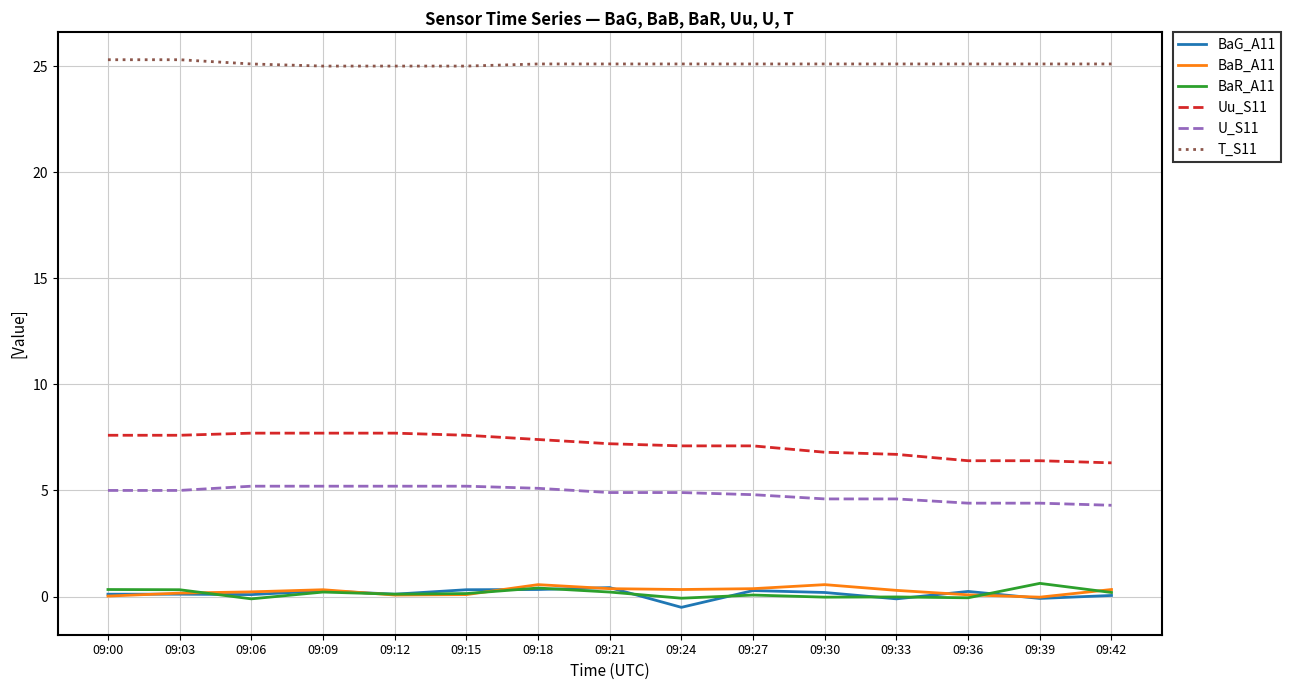

True or false: BaG_A11 and Uu_S11 intersect in this chart.

False